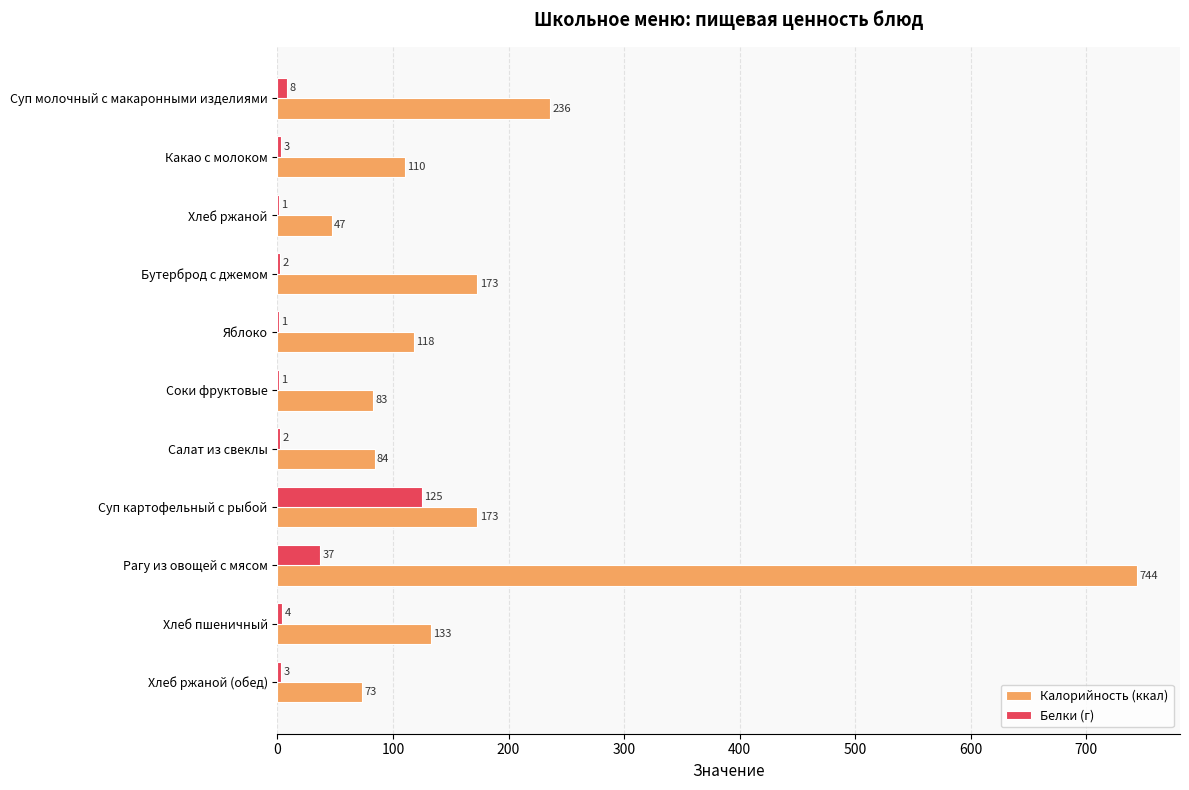

What is the average value of the Белки (г) series?

17